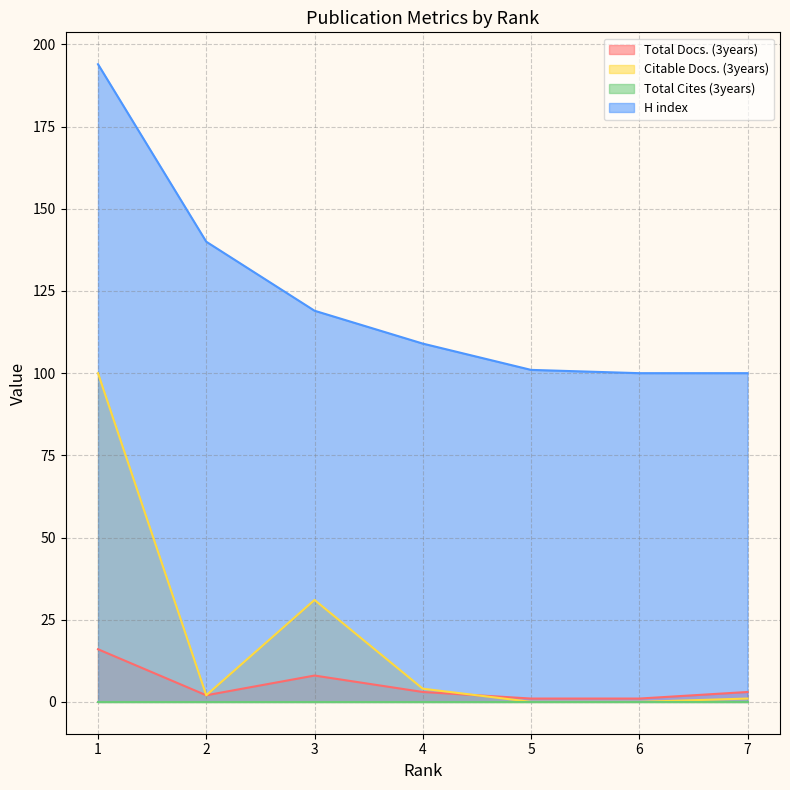

Where does the Total Docs. (3years) series first go above 3?

1